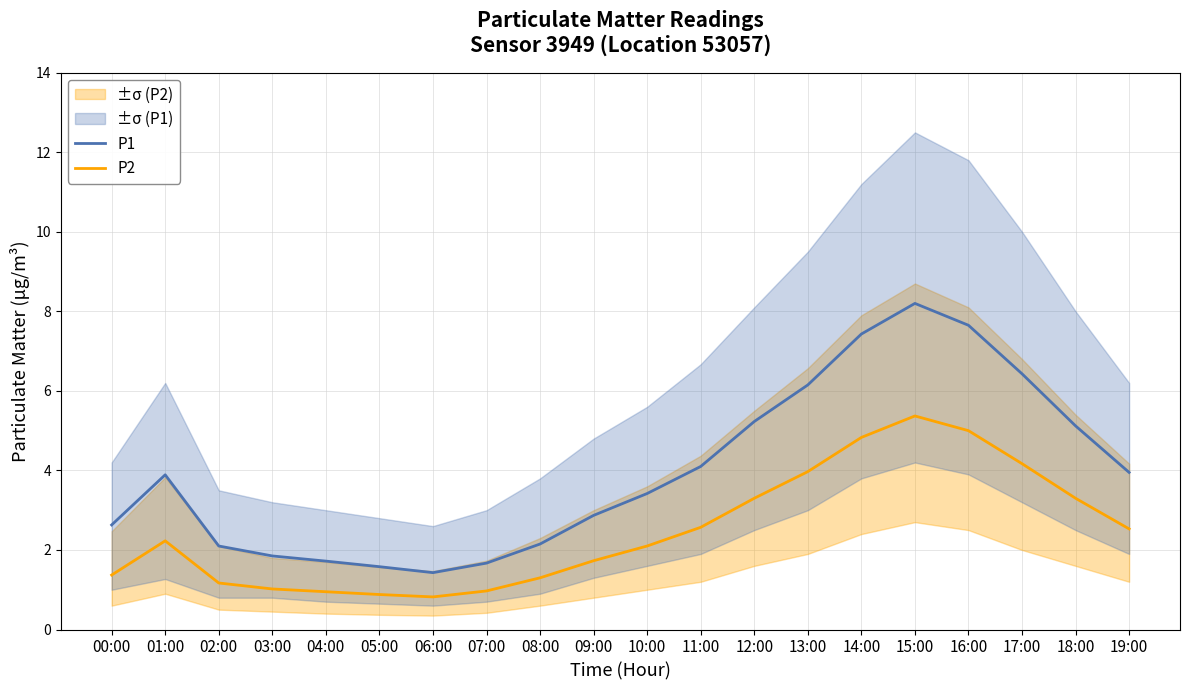

Reading right to left, transcribe all the data shown in this chart.

P1: 19:00=4.0	18:00=5.1	17:00=6.4	16:00=7.7	15:00=8.2	14:00=7.4	13:00=6.2	12:00=5.2	11:00=4.1	10:00=3.4	09:00=2.9	08:00=2.1	07:00=1.7	06:00=1.4	05:00=1.6	04:00=1.7	03:00=1.9	02:00=2.1	01:00=3.9	00:00=2.6
P2: 19:00=2.5	18:00=3.3	17:00=4.2	16:00=5.0	15:00=5.4	14:00=4.8	13:00=4.0	12:00=3.3	11:00=2.6	10:00=2.1	09:00=1.7	08:00=1.3	07:00=1.0	06:00=0.8	05:00=0.9	04:00=0.9	03:00=1.0	02:00=1.2	01:00=2.2	00:00=1.4